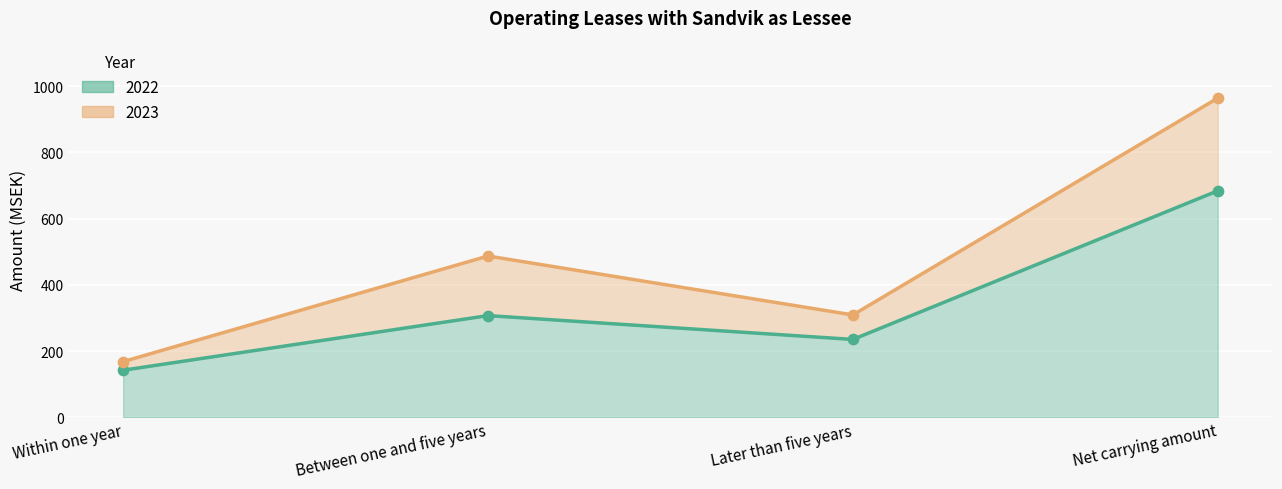

Which series has the widest spread of Y values?

2023